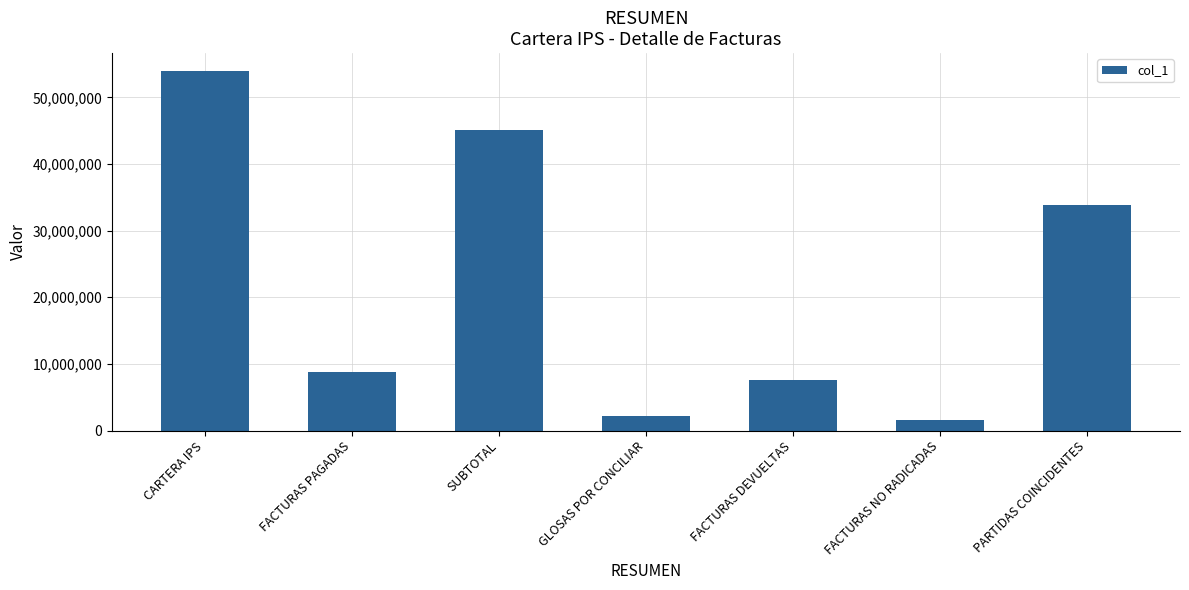

What is the difference between the values at CARTERA IPS and GLOSAS POR CONCILIAR?

51751020